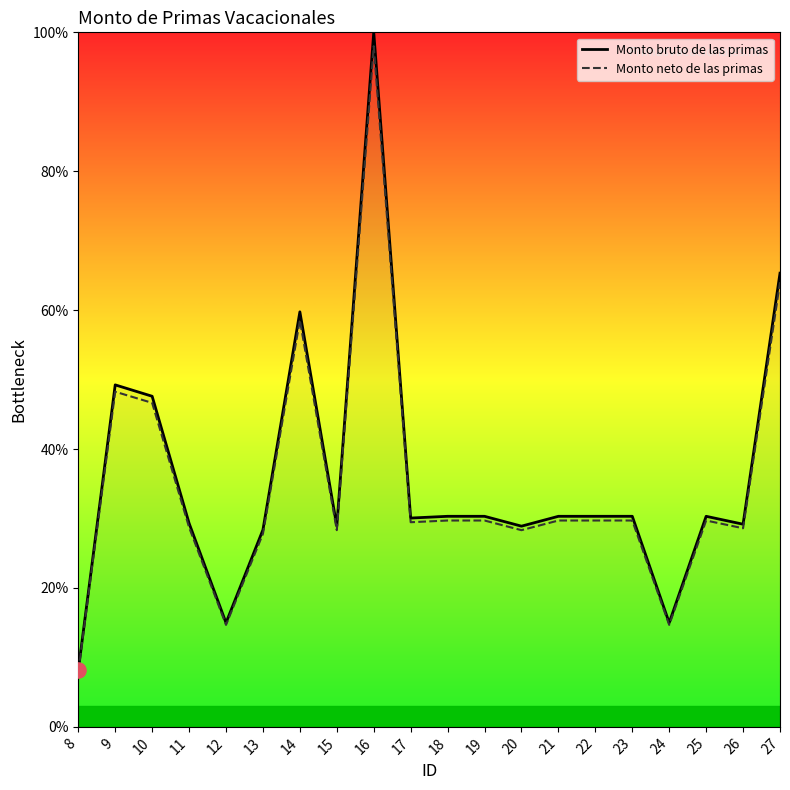

What are all the series names shown in the legend?

Monto bruto de las primas, Monto neto de las primas